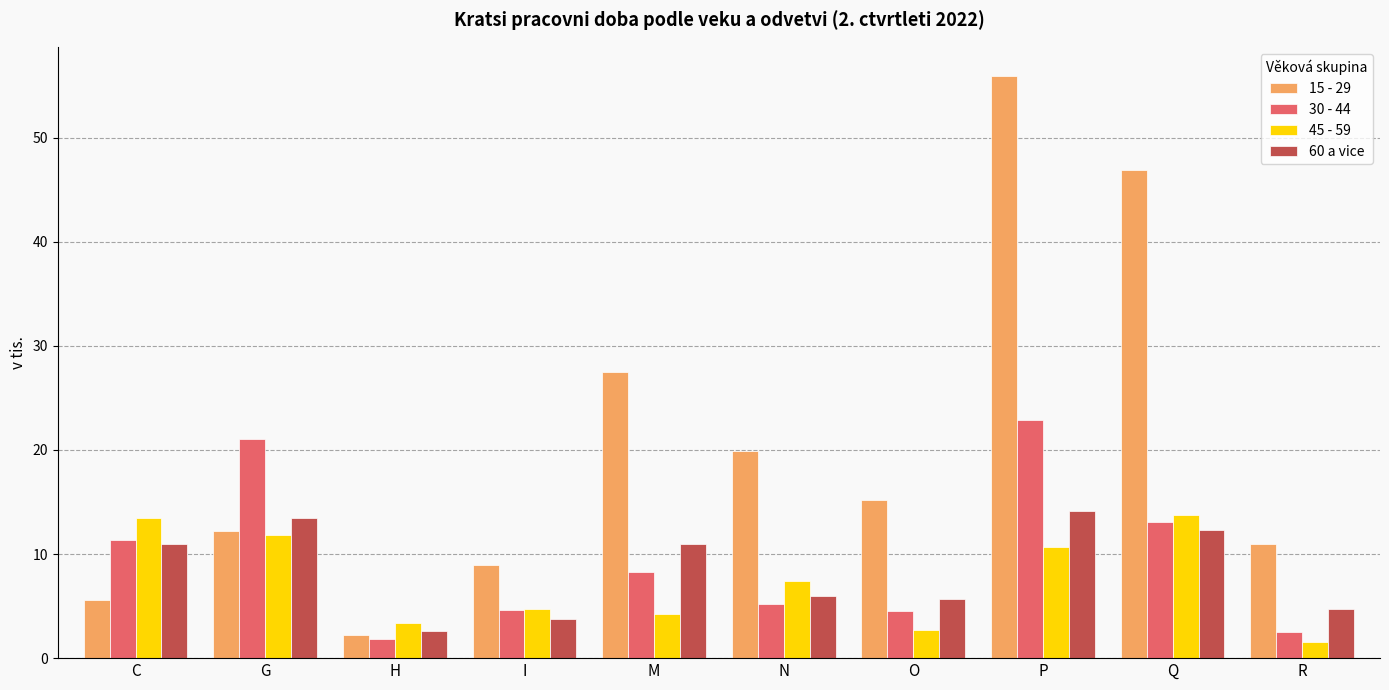

What is the average value of the 60 a vice series?

8.5